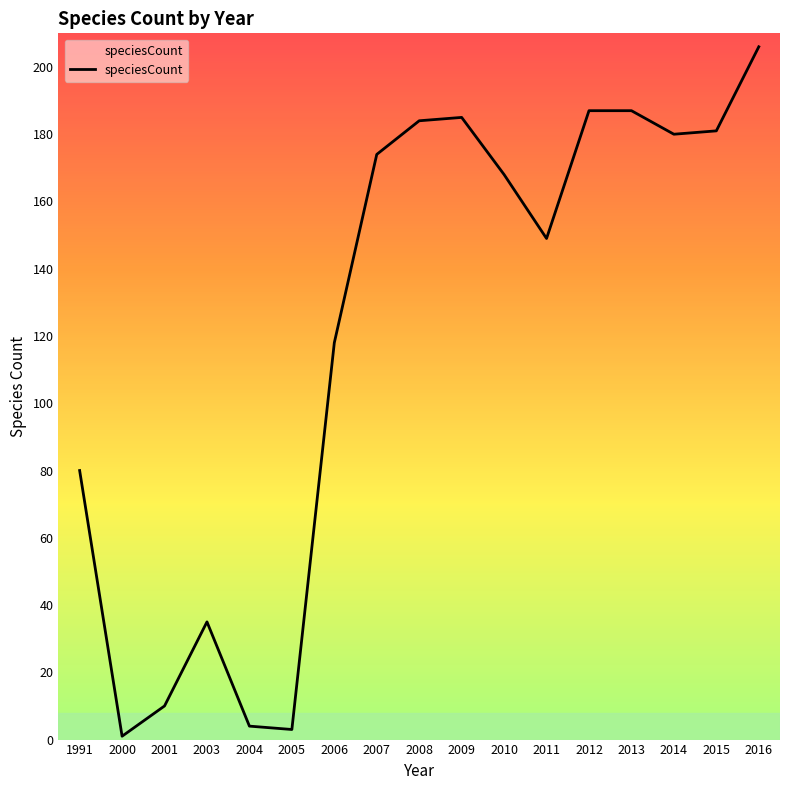

What is the greatest value displayed?

206